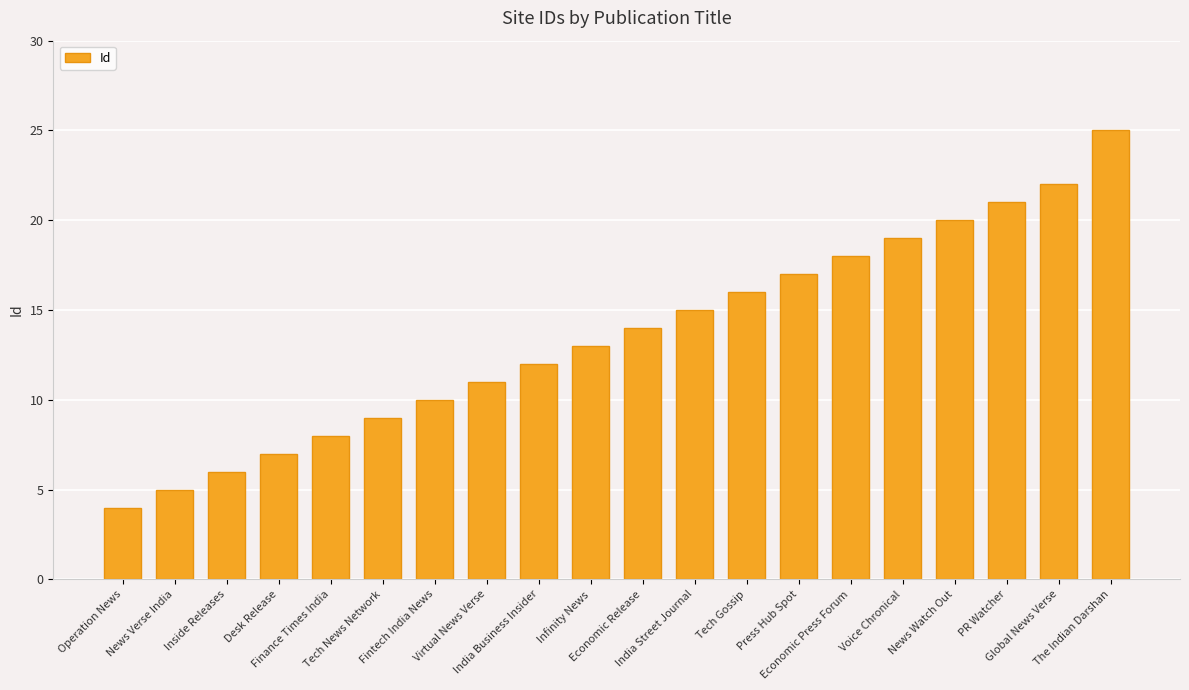

What is the label of the 13th bar from the left?

Tech Gossip